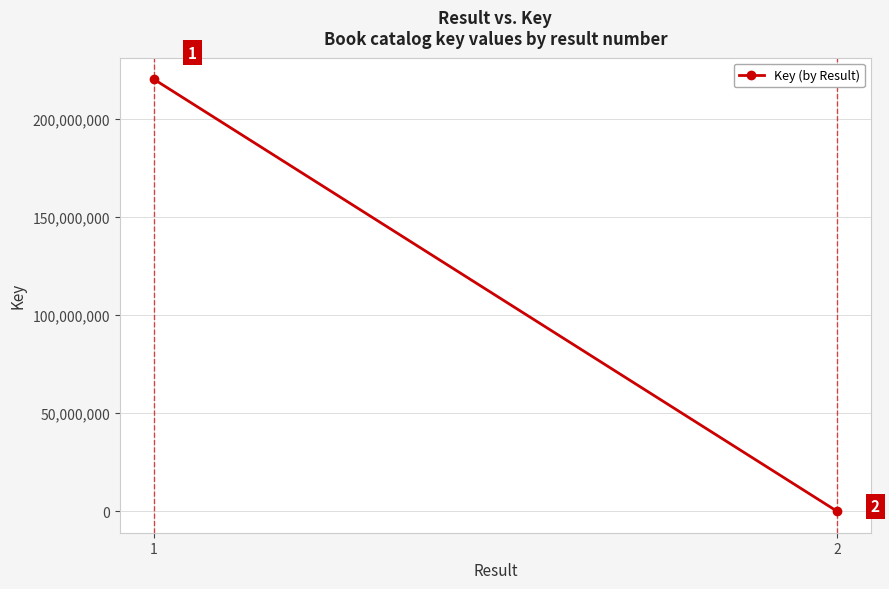

Reading left to right, what are all the values shown in this chart?

1=220312417	2=5343